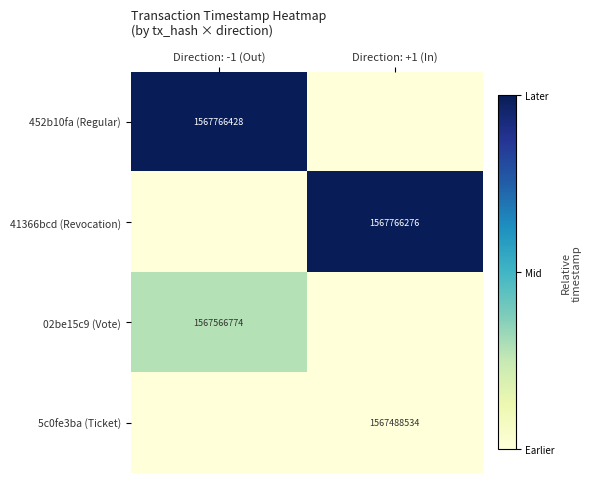

At which category does the chart reach its peak across all series?

Direction: -1 (Out)